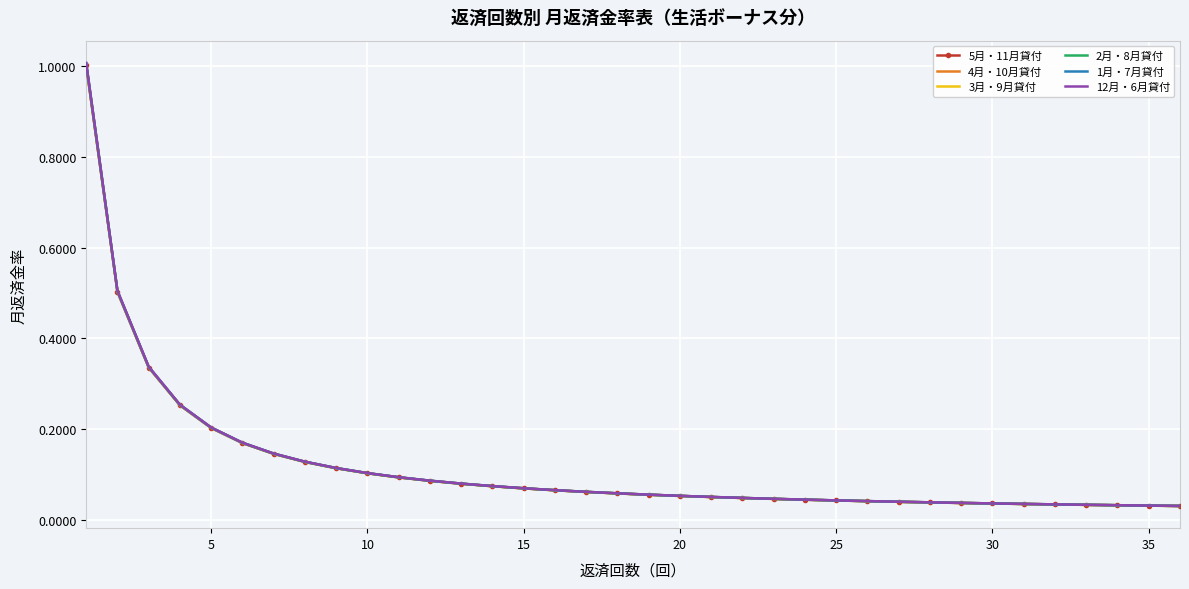

Rank the series by their average value, from highest to lowest.

12月・6月貸付, 1月・7月貸付, 2月・8月貸付, 3月・9月貸付, 4月・10月貸付, 5月・11月貸付